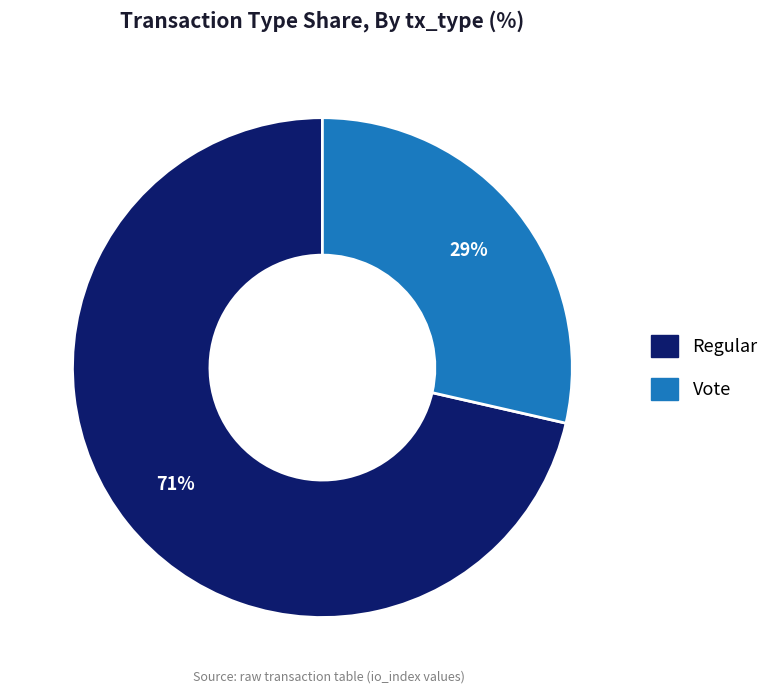

To the nearest percent, what is the combined percentage of Vote and Regular?

100%